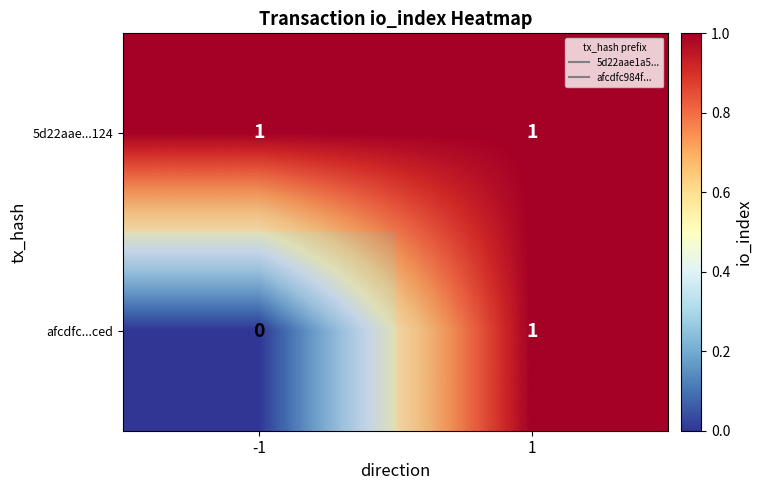

At how many categories does at least one series exceed 0?

2